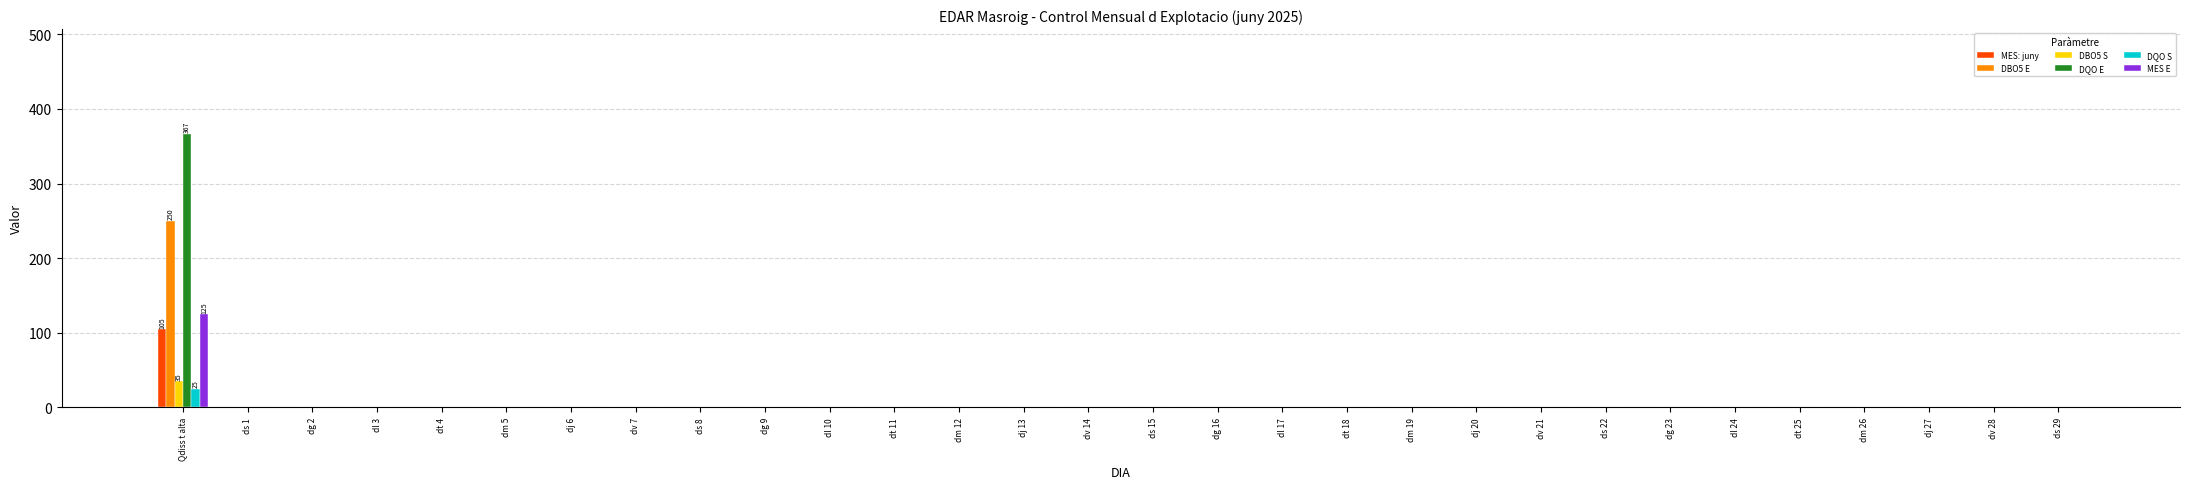

At which category is the sum across all series the highest?

Qdiss t alta